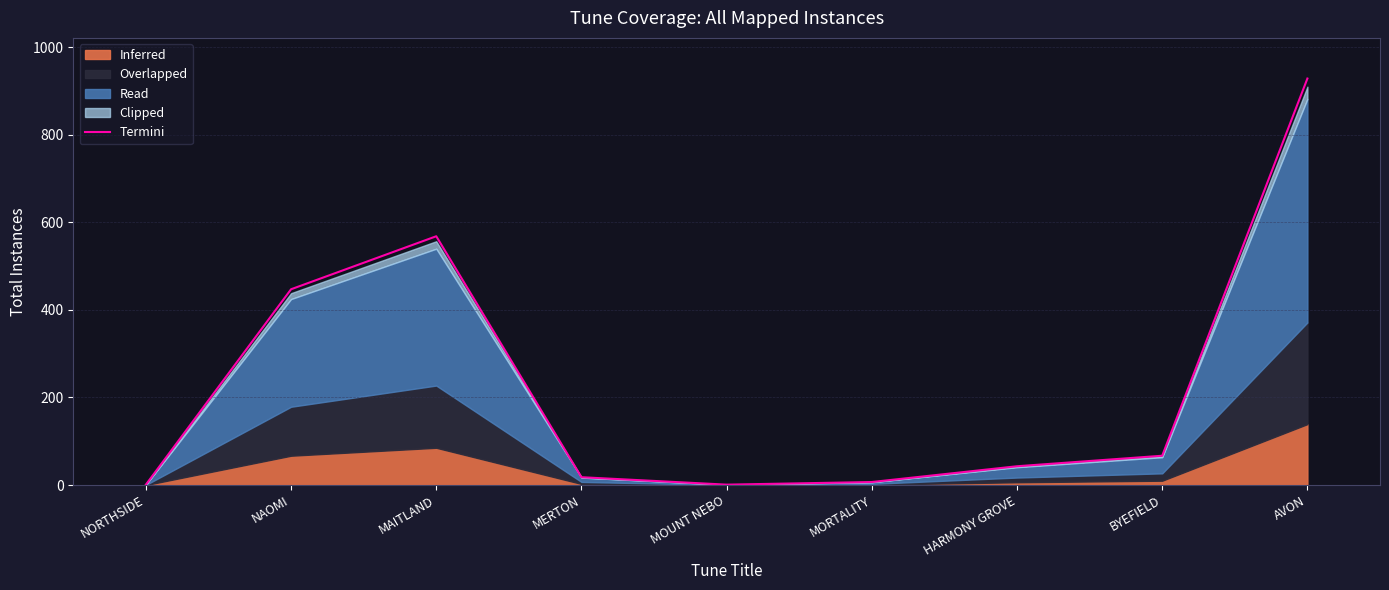

What position from the left is BYEFIELD?

8